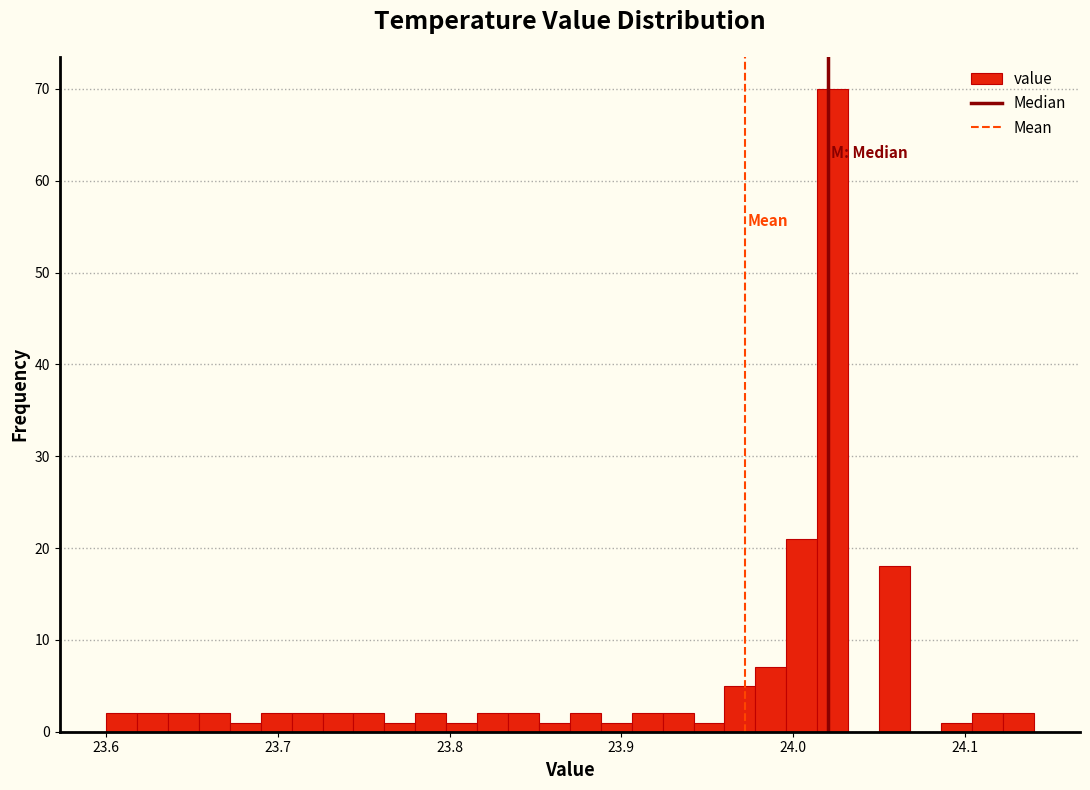

Read against the x-axis, roughly where is the centre of the tallest bar?

24.02